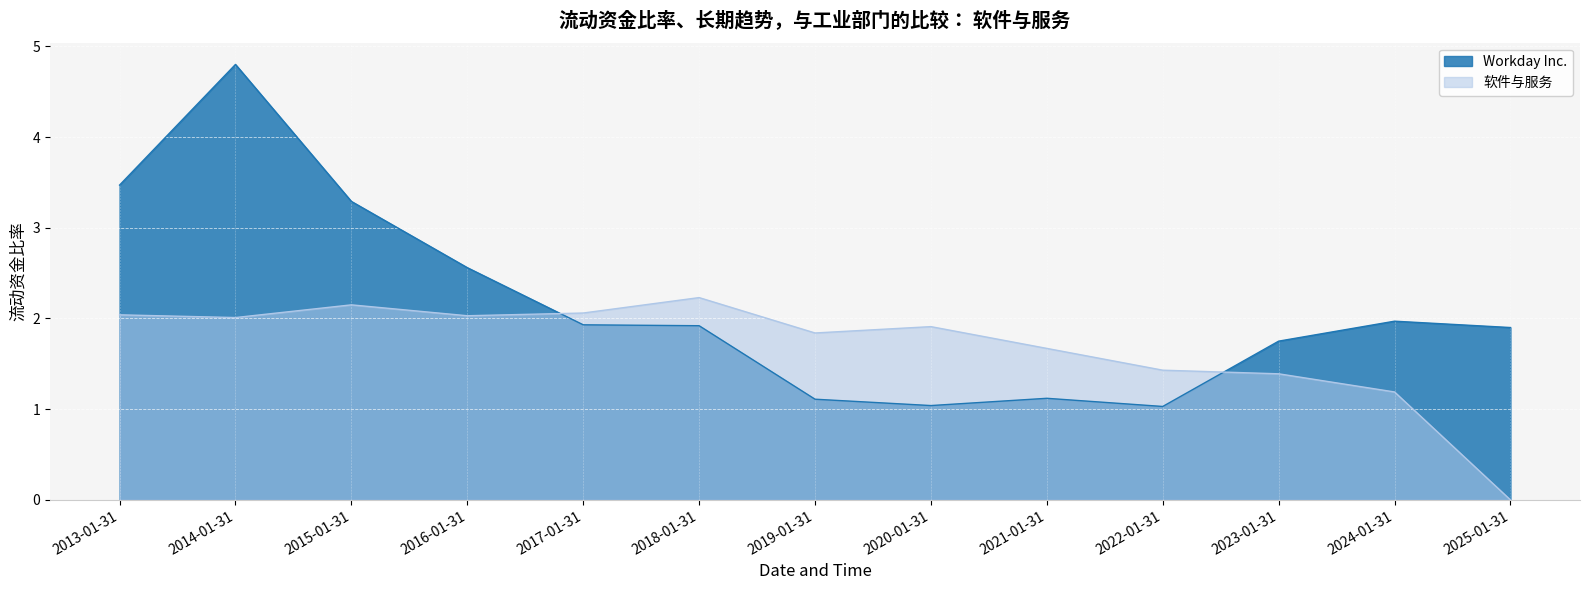

What is the sum of the Workday Inc. values at 2022-01-31 and 2013-01-31?

4.5